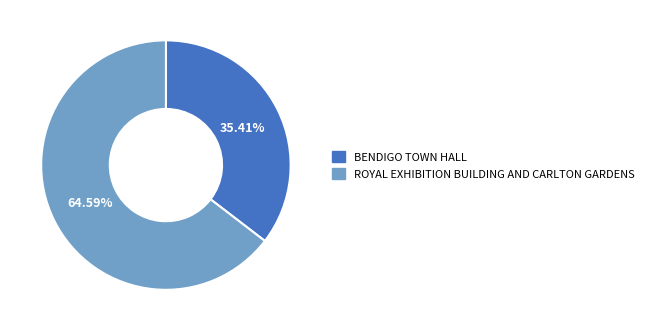

To the nearest percent, what is the difference between the BENDIGO TOWN HALL and ROYAL EXHIBITION BUILDING AND CARLTON GARDENS slice percentages?

29%